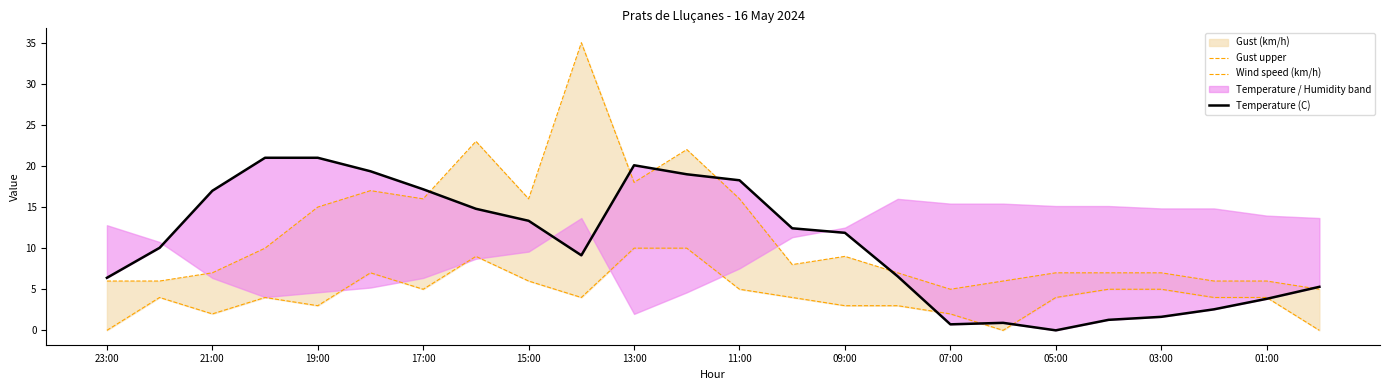

What is the average value of the Temperature (C) series?

10.6